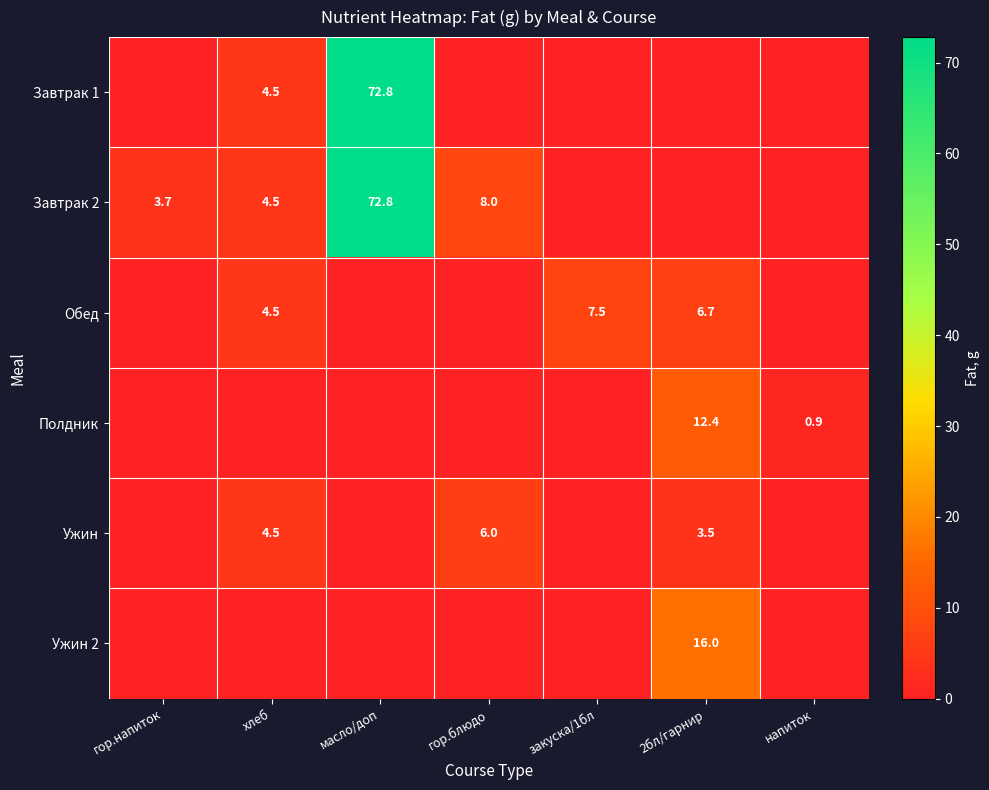

What is the spread (max minus min) of values at масло/доп?

72.8